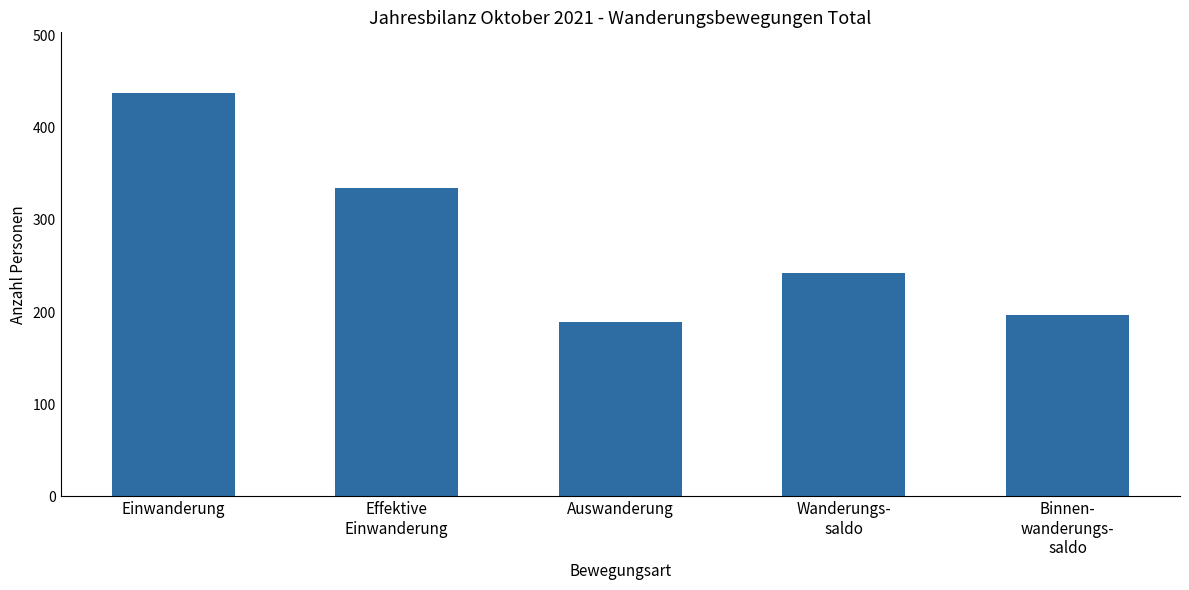

The chart shows a value of 231 at Einwanderung. True or false?

False